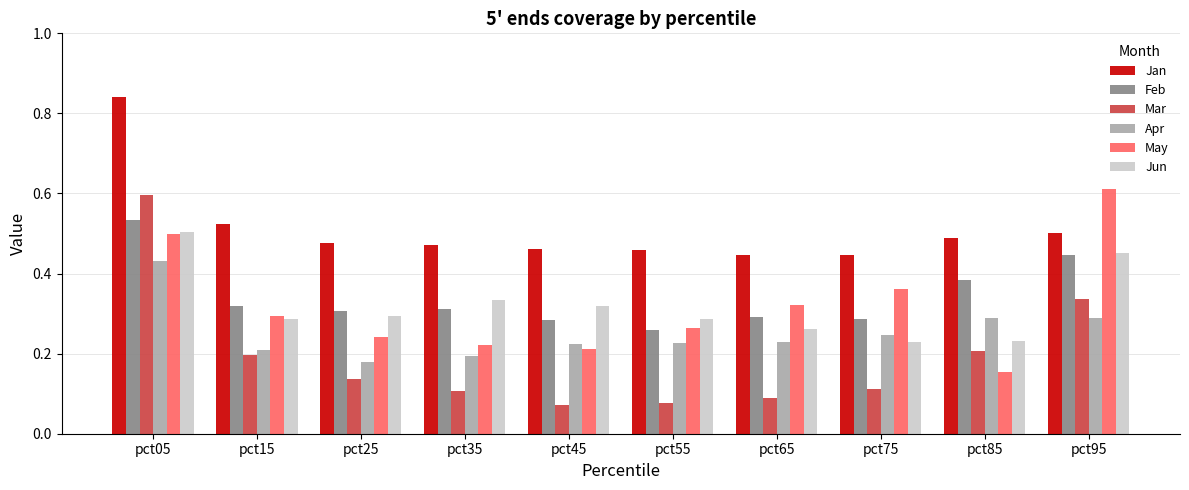

Count the Apr values in the range 0 to 1.

10